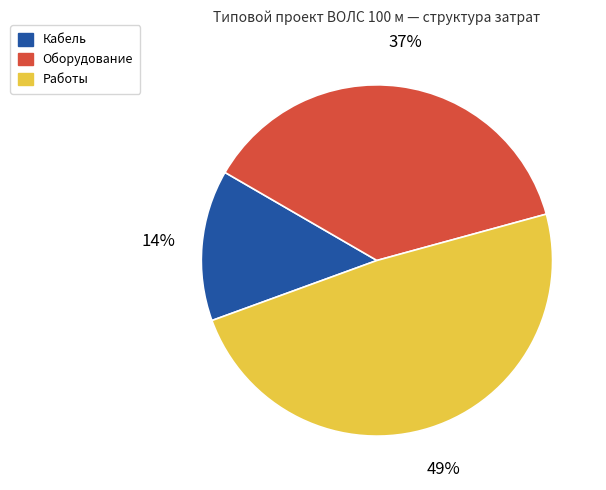

To the nearest percent, what is the difference between the largest and smallest slice percentages?

35%